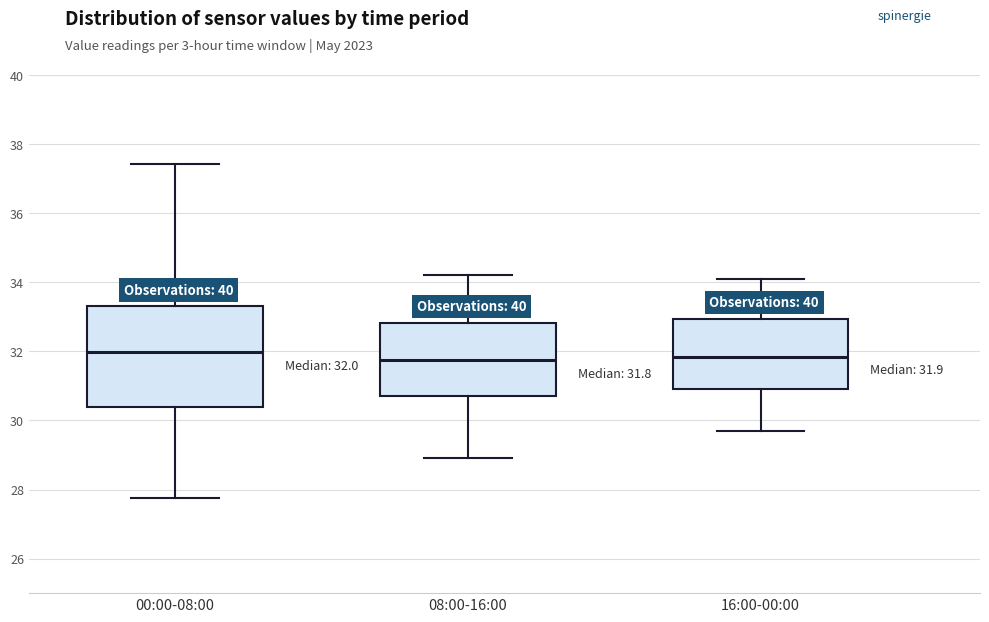

Comparing the boxes themselves (not the whiskers), which one is the tallest?

00:00-08:00